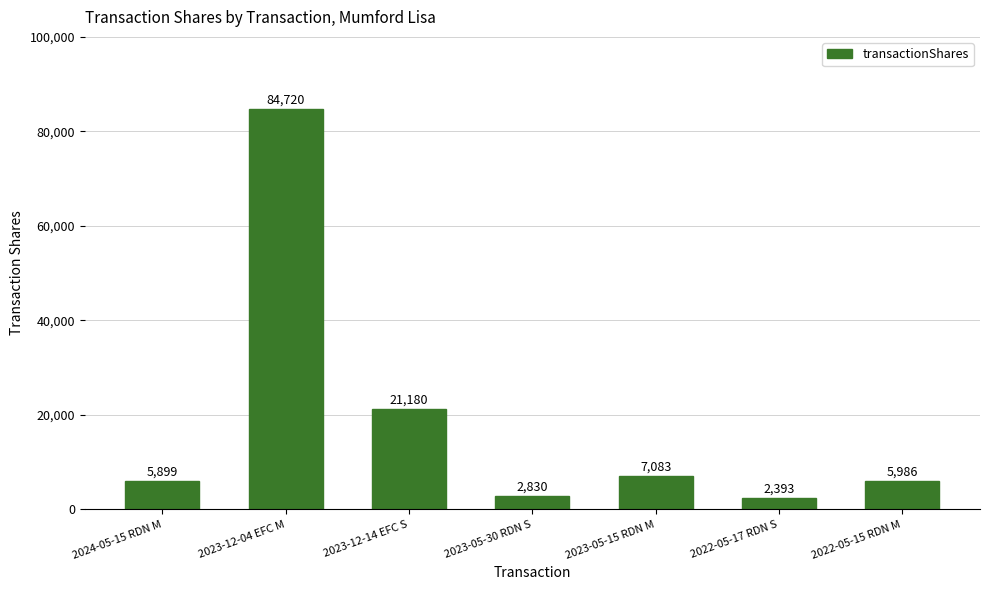

Which label corresponds to the largest value in the chart?

2023-12-04 EFC M